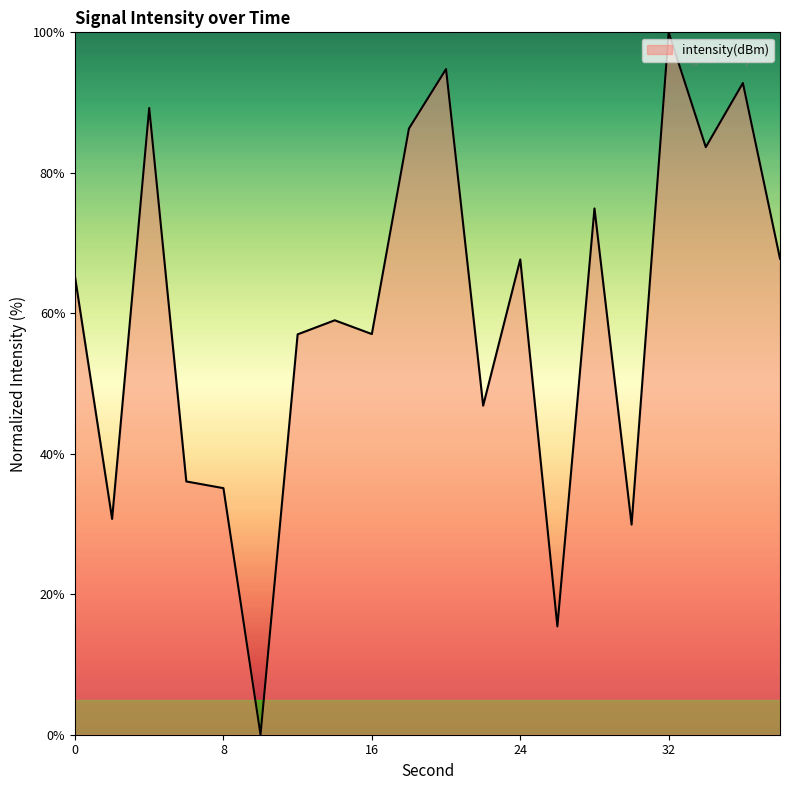

What is the maximum value shown in the chart?

100.0